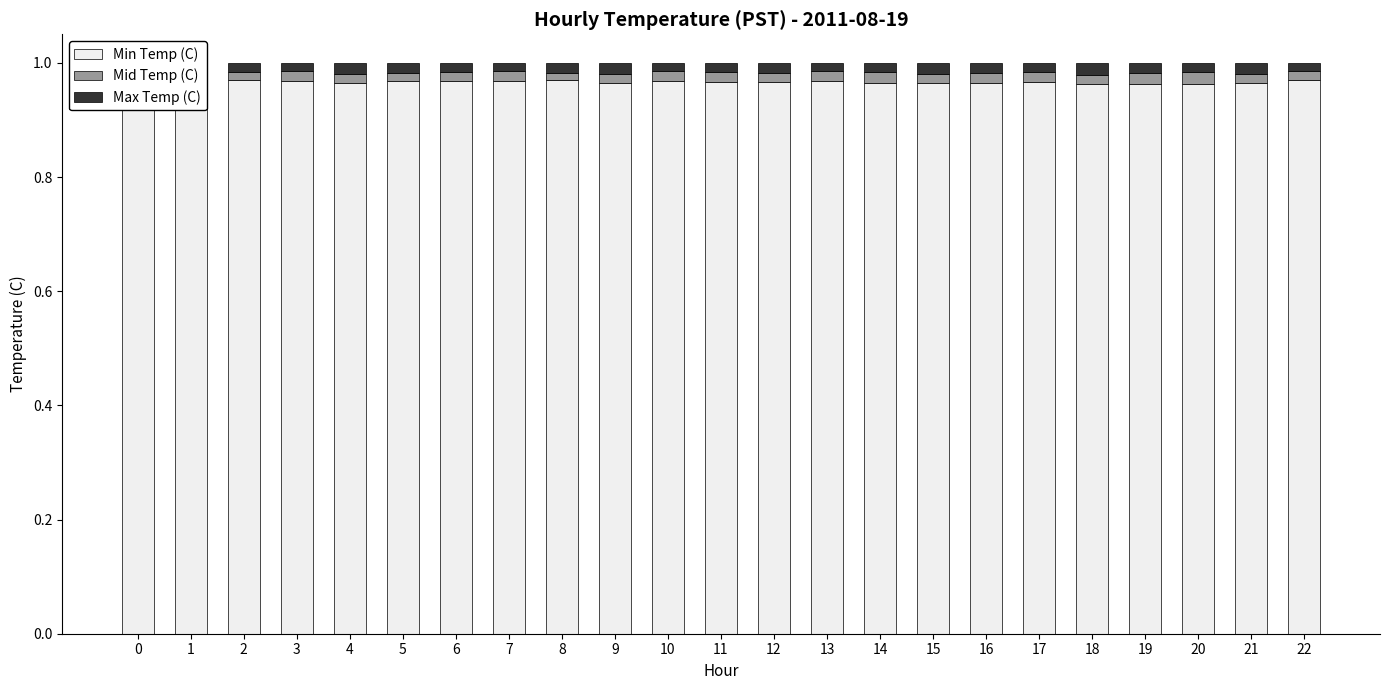

Which series has the largest total across all categories?

Min Temp (C)